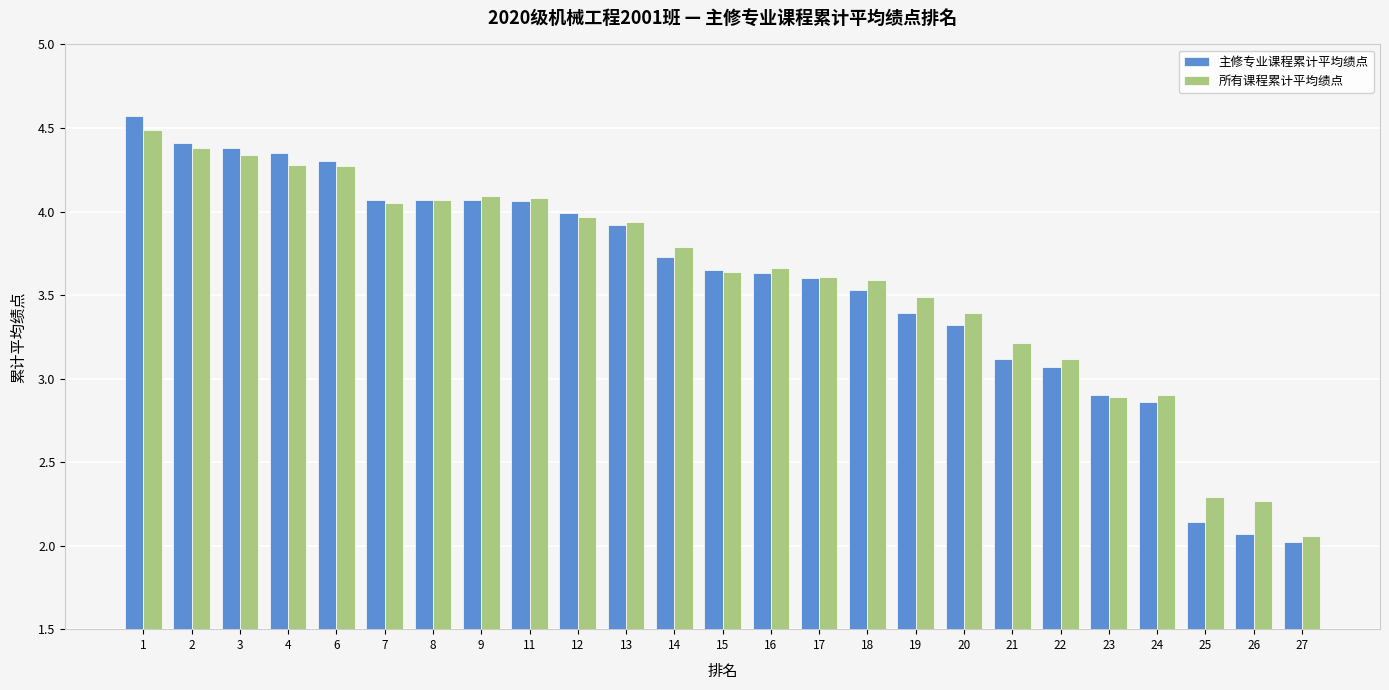

What is the maximum value for 主修专业课程累计平均绩点?

4.6